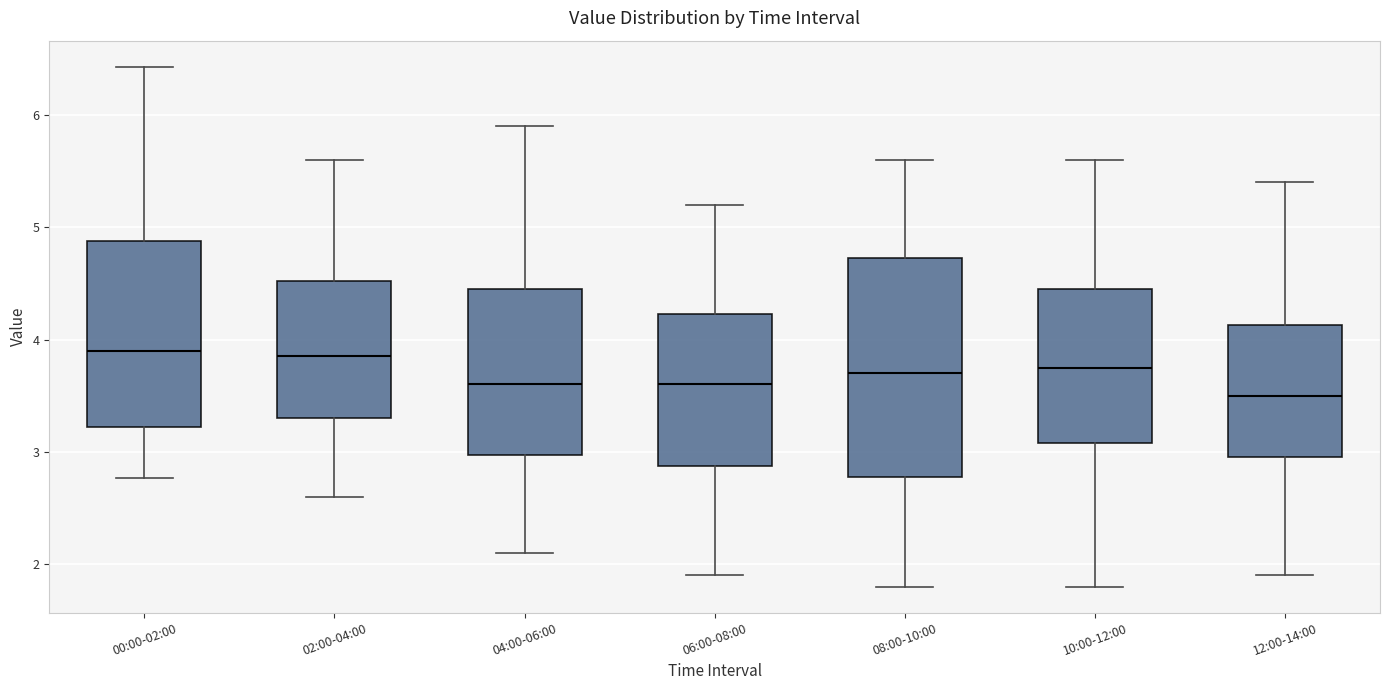

Reading left to right, transcribe this box plot: for each box, give where its median line is, the range the box spans, and where its two whiskers end, as read against the y-axis. The values are not printed on the chart, so give them approximately, as read against the axis.

00:00-02:00: median 3.9, box 3.2 to 4.9, whiskers 2.8 to 6.4
02:00-04:00: median 3.9, box 3.3 to 4.5, whiskers 2.6 to 5.6
04:00-06:00: median 3.6, box 3.0 to 4.5, whiskers 2.1 to 5.9
06:00-08:00: median 3.6, box 2.9 to 4.2, whiskers 1.9 to 5.2
08:00-10:00: median 3.7, box 2.8 to 4.7, whiskers 1.8 to 5.6
10:00-12:00: median 3.8, box 3.1 to 4.5, whiskers 1.8 to 5.6
12:00-14:00: median 3.5, box 3.0 to 4.1, whiskers 1.9 to 5.4